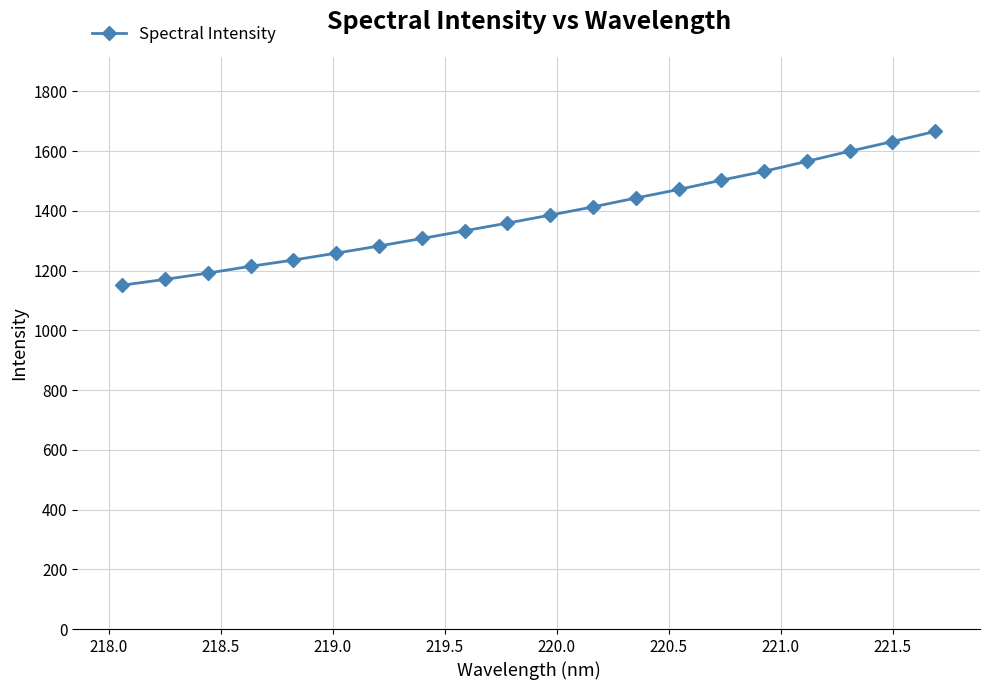

What is the smallest value displayed?

1150.9